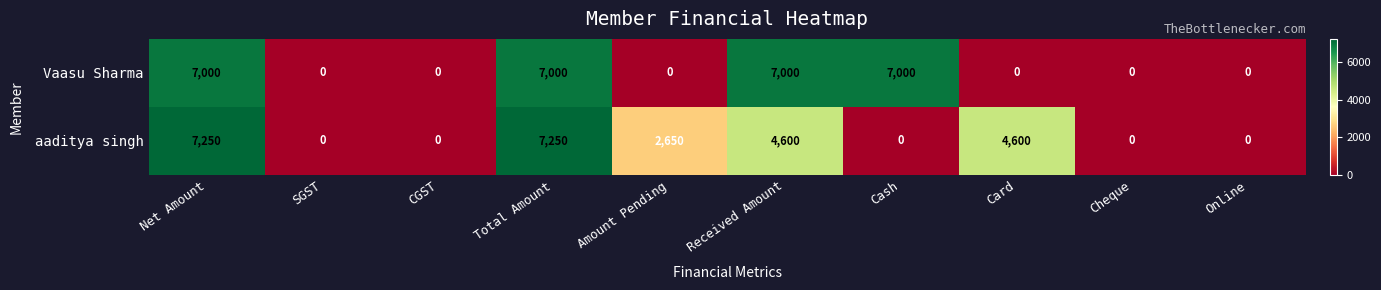

List the series in order of their peak value, highest first.

aaditya singh, Vaasu Sharma